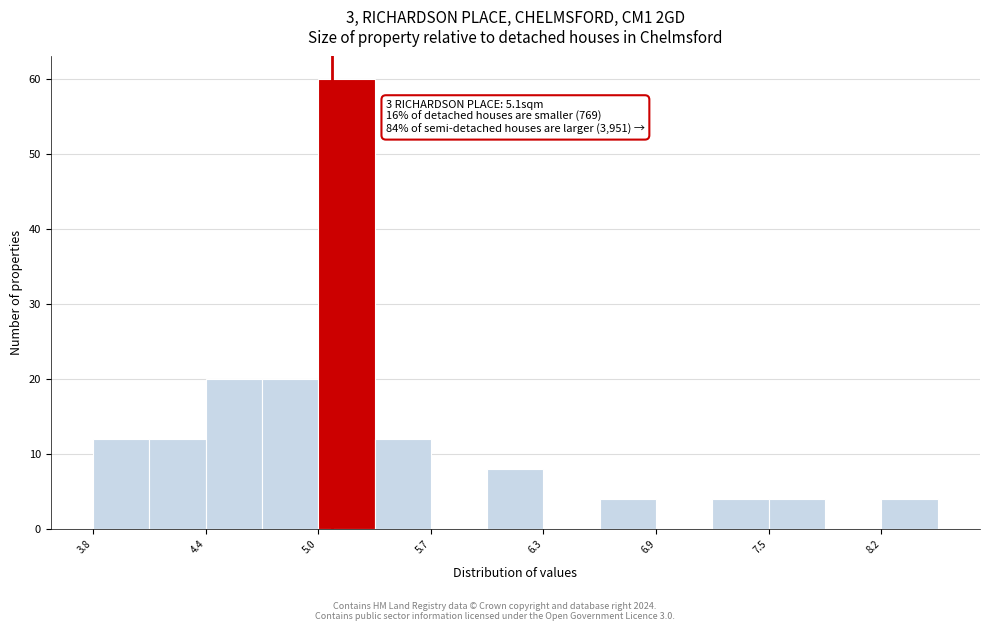

Around what value on the x-axis is the tallest bar? Give the approximate position of its centre, as read against the axis.

5.2